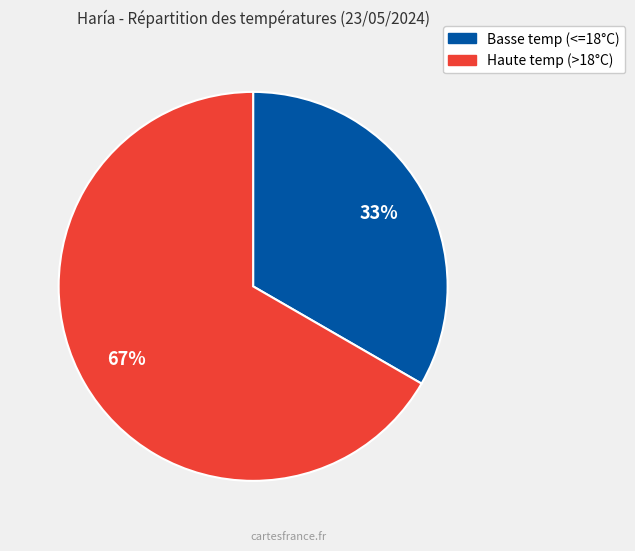

To the nearest percent, what is the average slice percentage?

50%